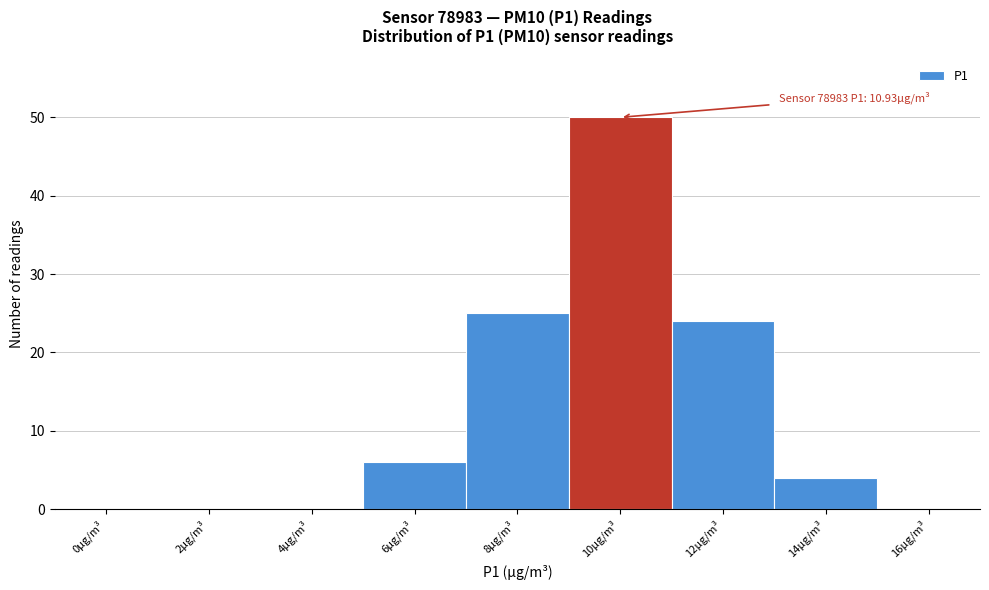

Reading left to right, transcribe all the data shown in this chart.

0µg/m³=0	2µg/m³=0	4µg/m³=0	6µg/m³=6	8µg/m³=25	10µg/m³=50	12µg/m³=24	14µg/m³=4	16µg/m³=0